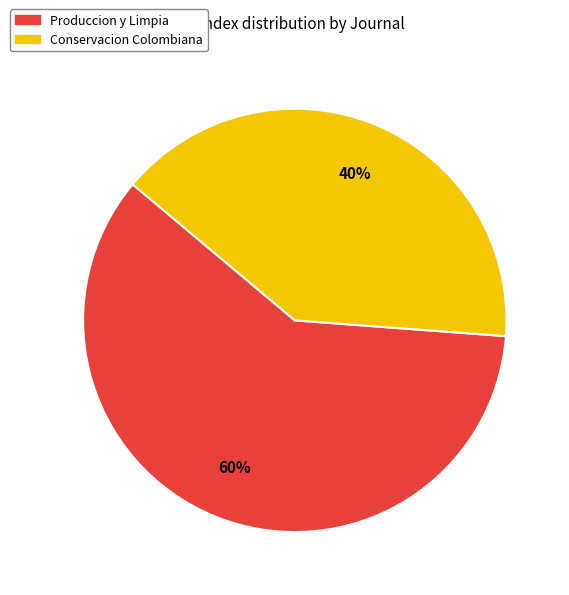

What percentage is the Conservacion Colombiana slice, to the nearest percent?

40%